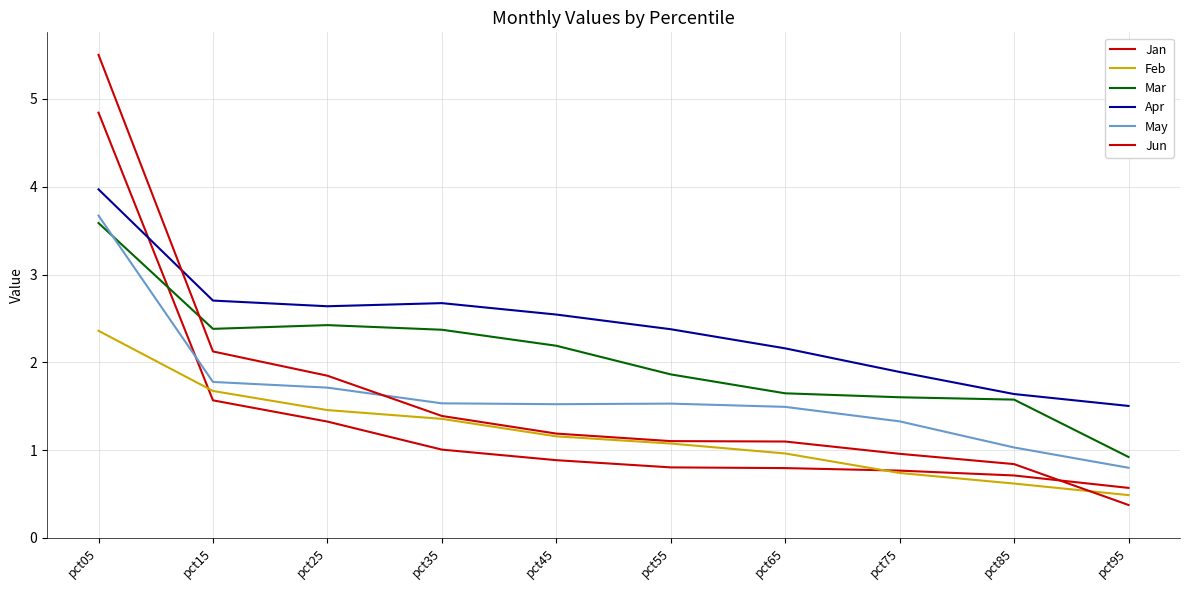

What is the value of the Feb point at the 8th from the left?

0.7